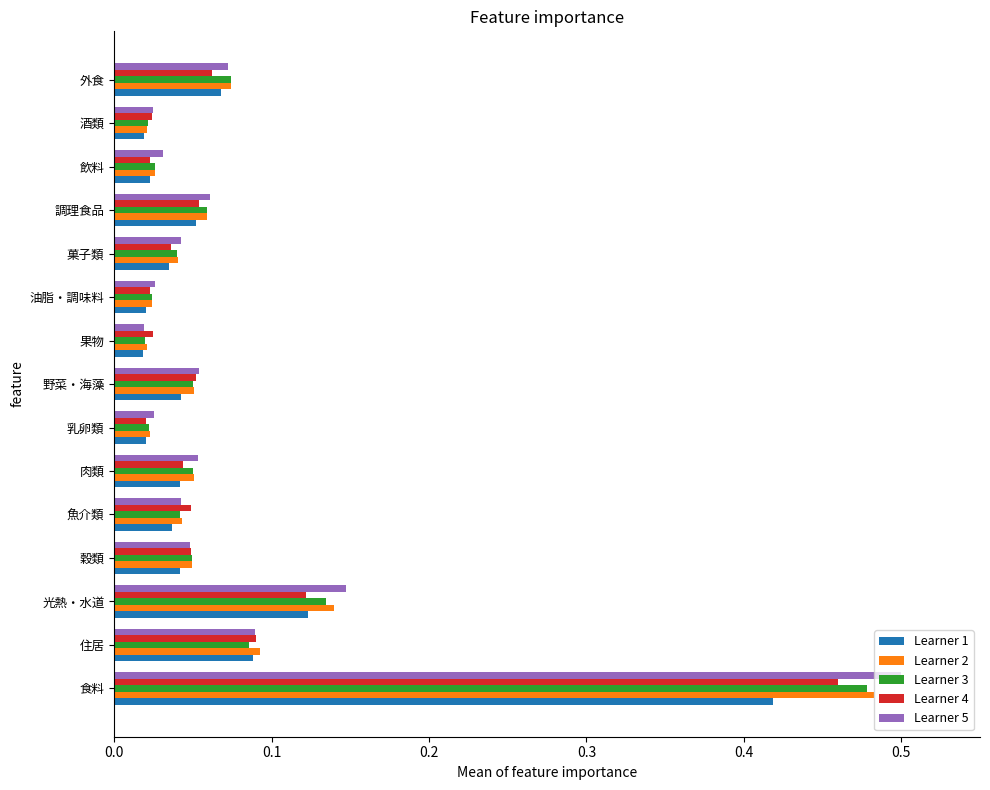

What is the sum of all Learner 1 values?

1.0